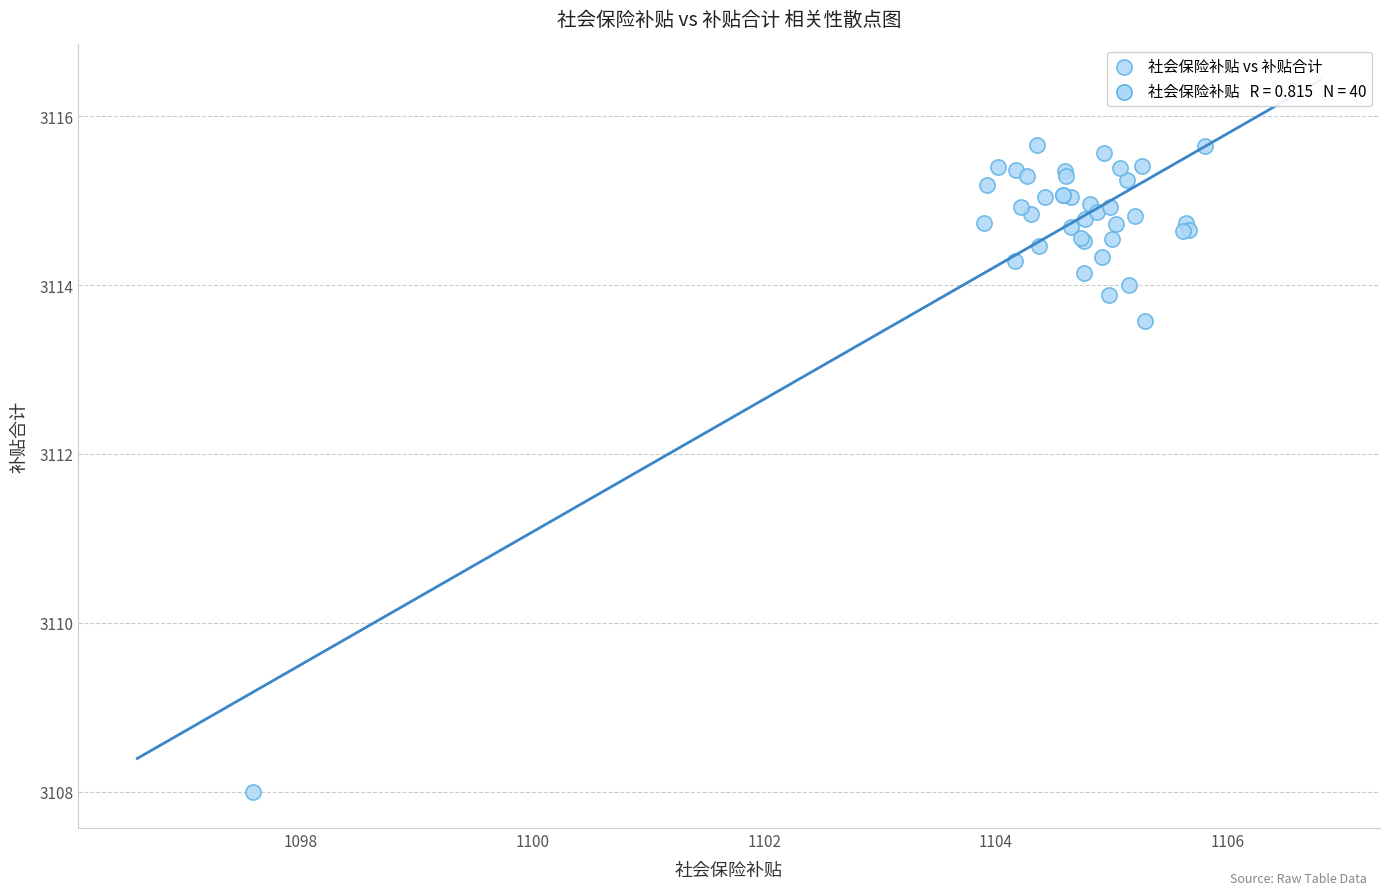

What Y value in the scatter plot is closest to 3111?

3113.6